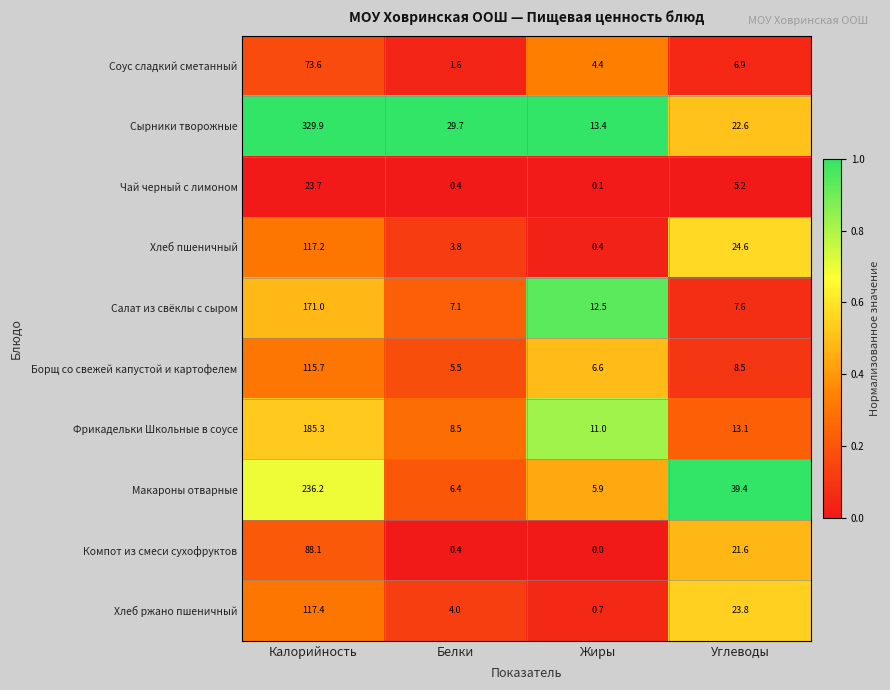

What is the total value across all series at Калорийность?

1458.1